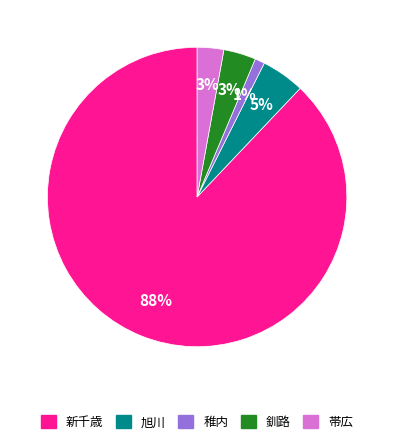

Is it true that 帯広 is 3% of the pie?

True